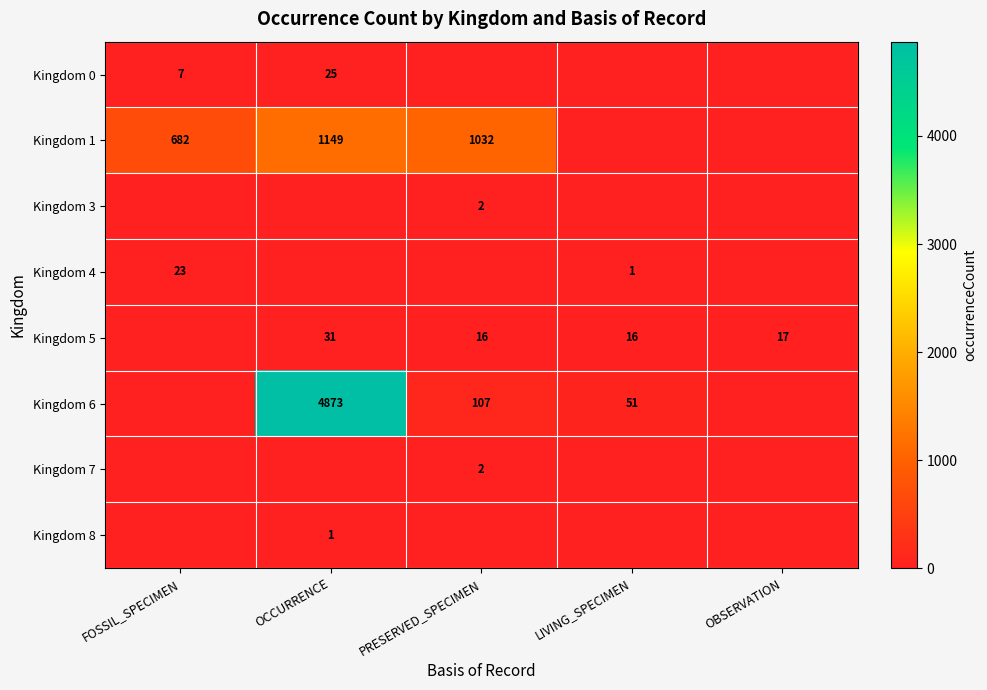

What is the difference between the Kingdom 5 values at OCCURRENCE and PRESERVED_SPECIMEN?

15